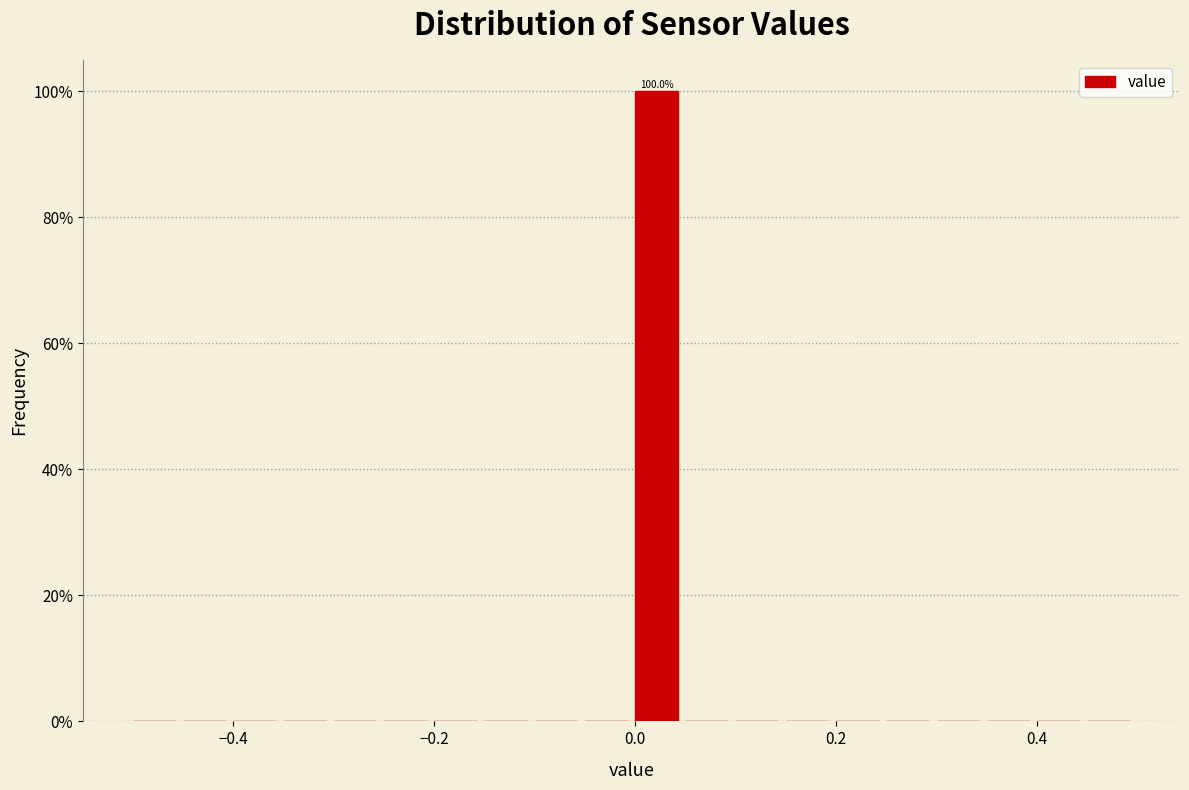

Around what value on the x-axis is the tallest bar? Give the approximate position of its centre, as read against the axis.

0.02